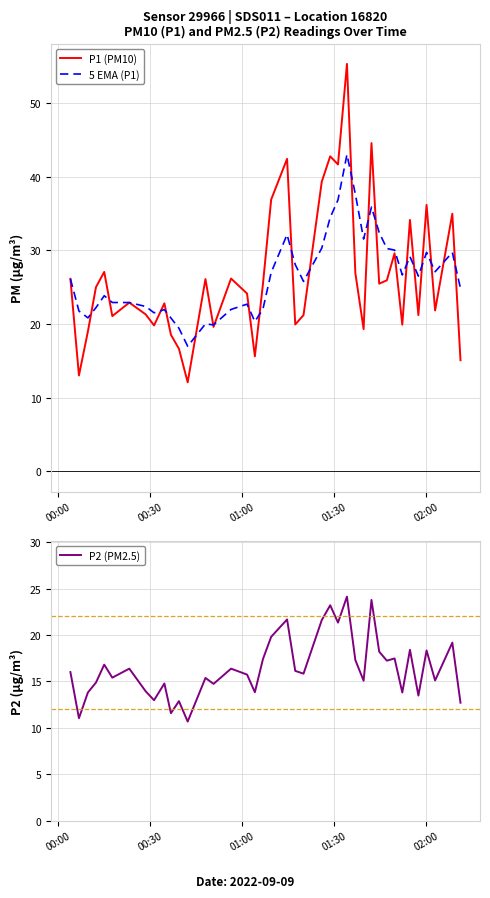

What are all the series names shown in the legend?

P1 (PM10), 5 EMA (P1), P2 (PM2.5)